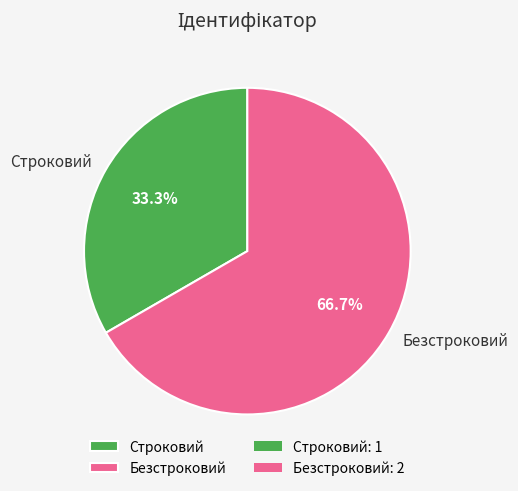

Which slice represents more than half of the pie?

Безстроковий